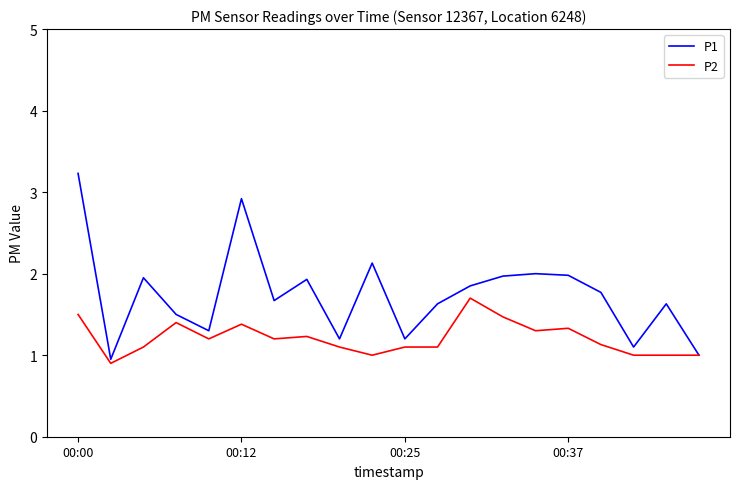

Which series has the largest total across all categories?

P1